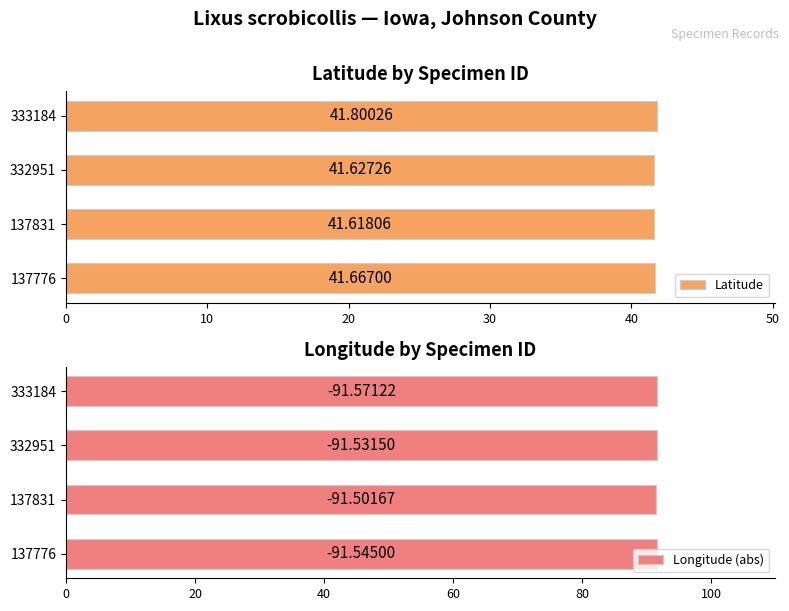

Rank the categories by Latitude value from highest to lowest.

333184, 137776, 332951, 137831